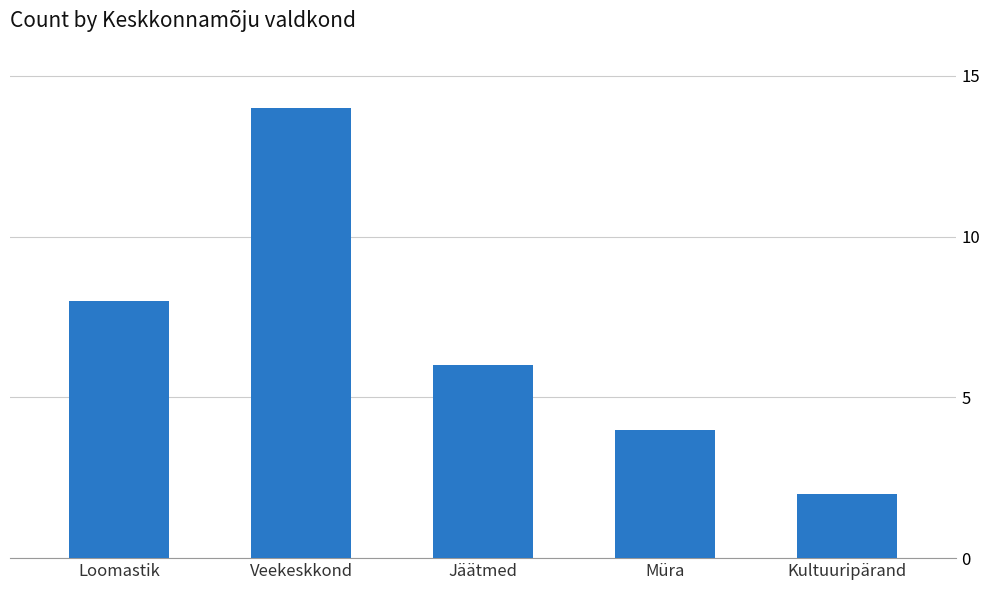

List the labels in order of value, largest first.

Veekeskkond, Loomastik, Jäätmed, Müra, Kultuuripärand